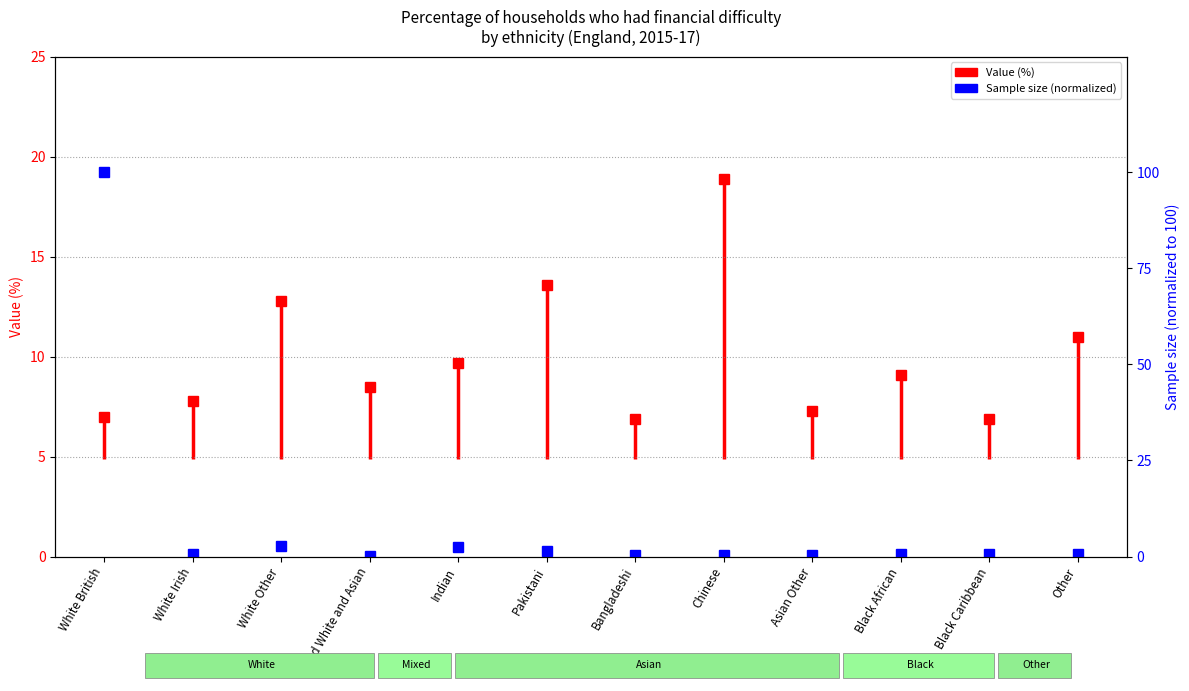

What is the approximate value at Pakistani?

1.4